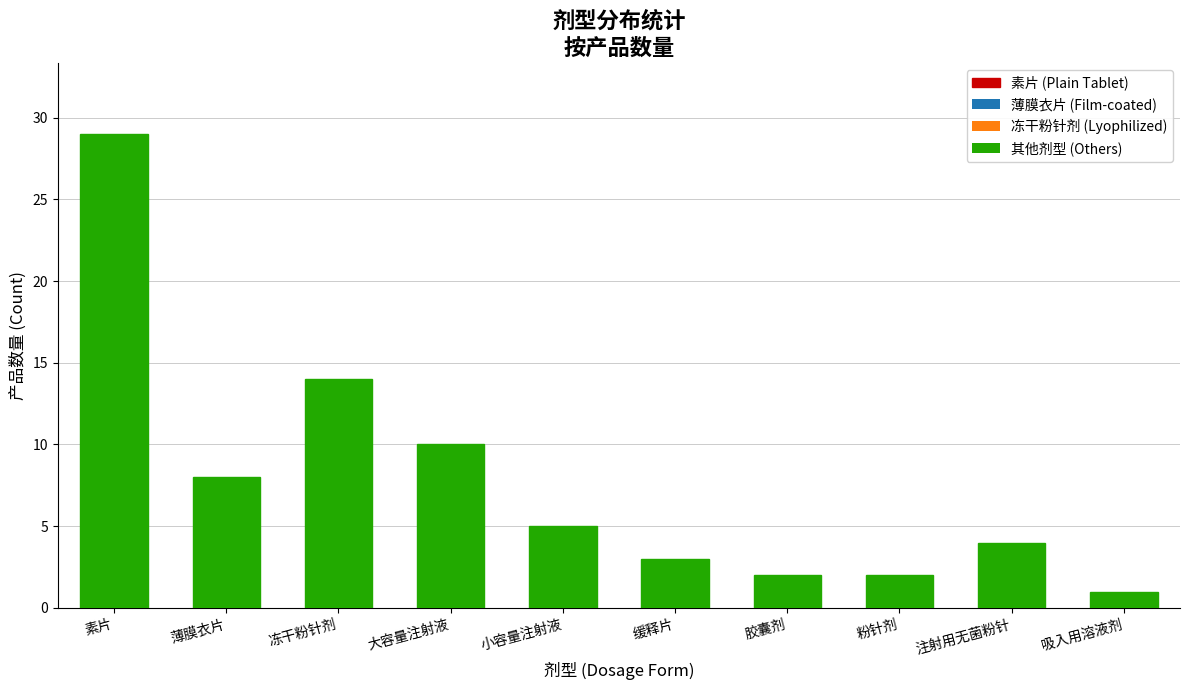

What is the sum of the values at 缓释片 and 注射用无菌粉针?

7